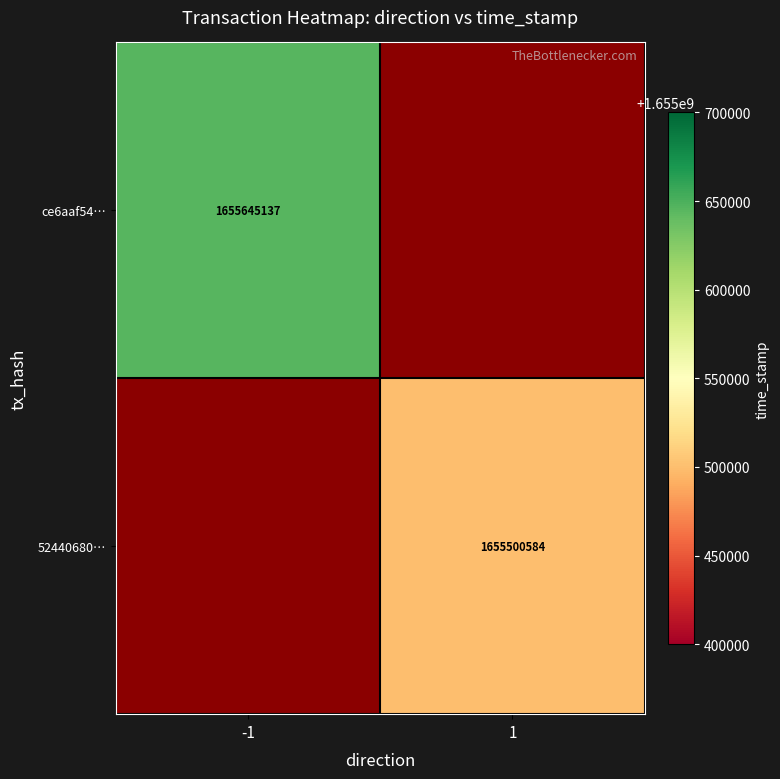

Is it true that 52440680… equals 665898874.8 at 1?

False